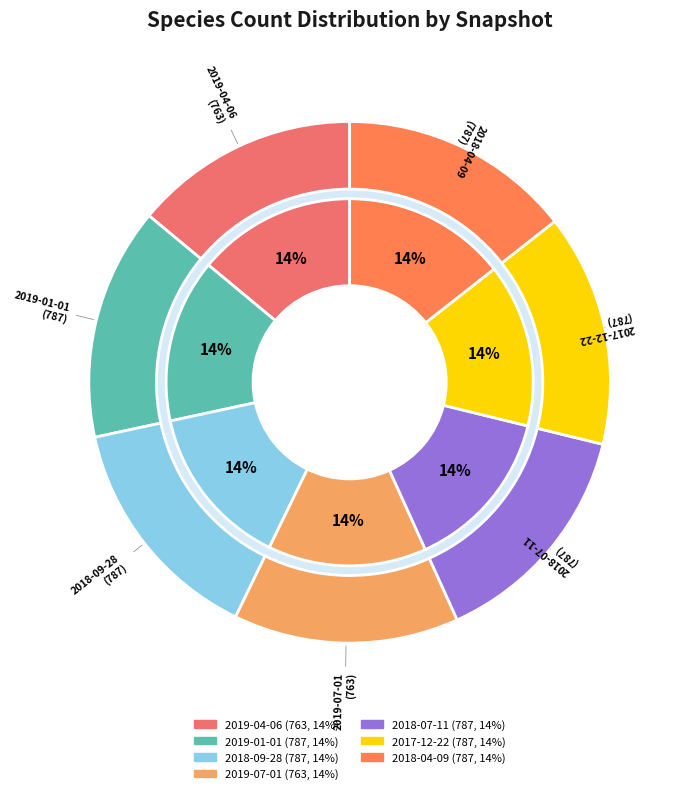

True or false: 2019-01-01 accounts for 8% of the total.

False